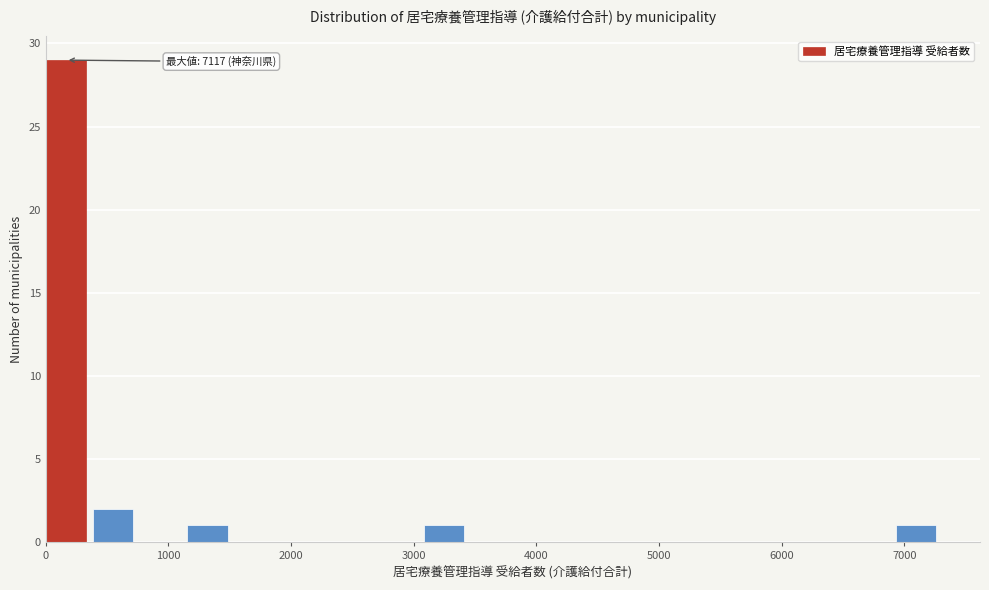

Around what value on the x-axis is the tallest bar? Give the approximate position of its centre, as read against the axis.

200